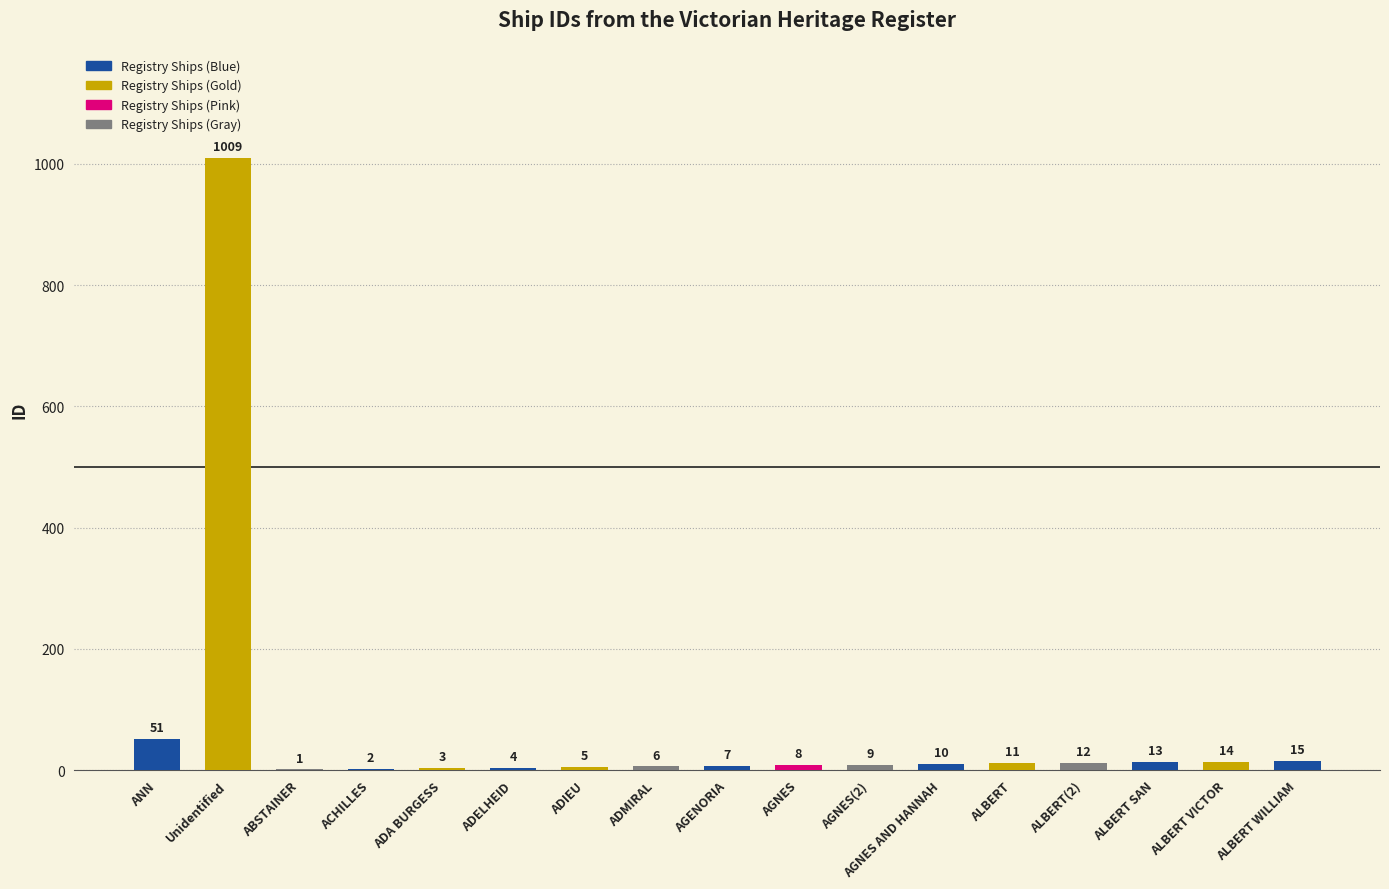

Reading left to right, what are all the values shown in this chart?

51	1009	1	2	3	4	5	6	7	8	9	10	11	12	13	14	15